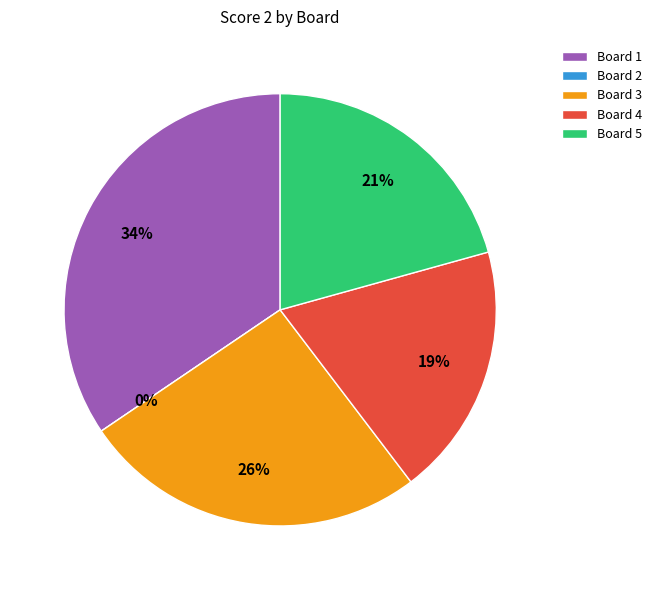

Rank the categories by value from lowest to highest.

Board 2, Board 4, Board 5, Board 3, Board 1